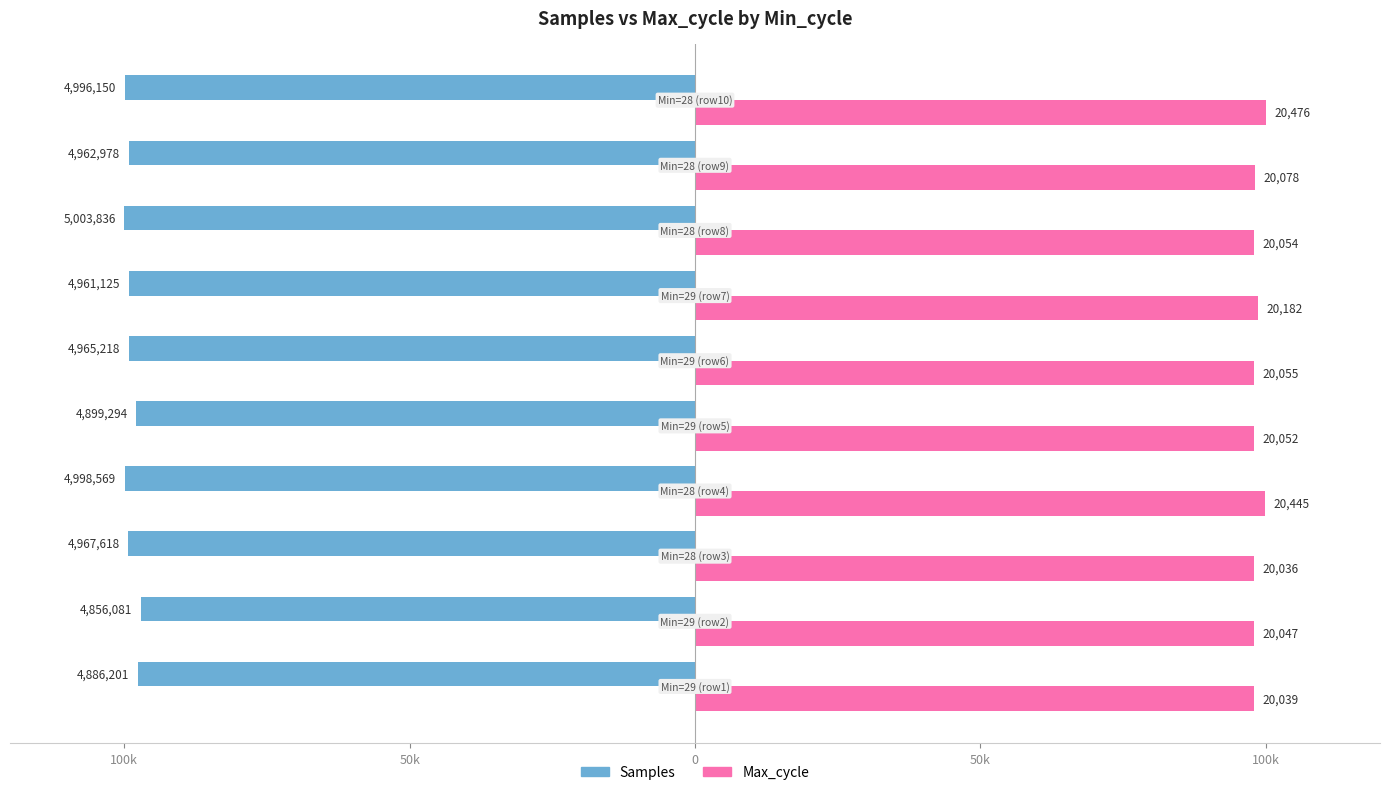

What are all the series names shown in the legend?

Samples, Max_cycle